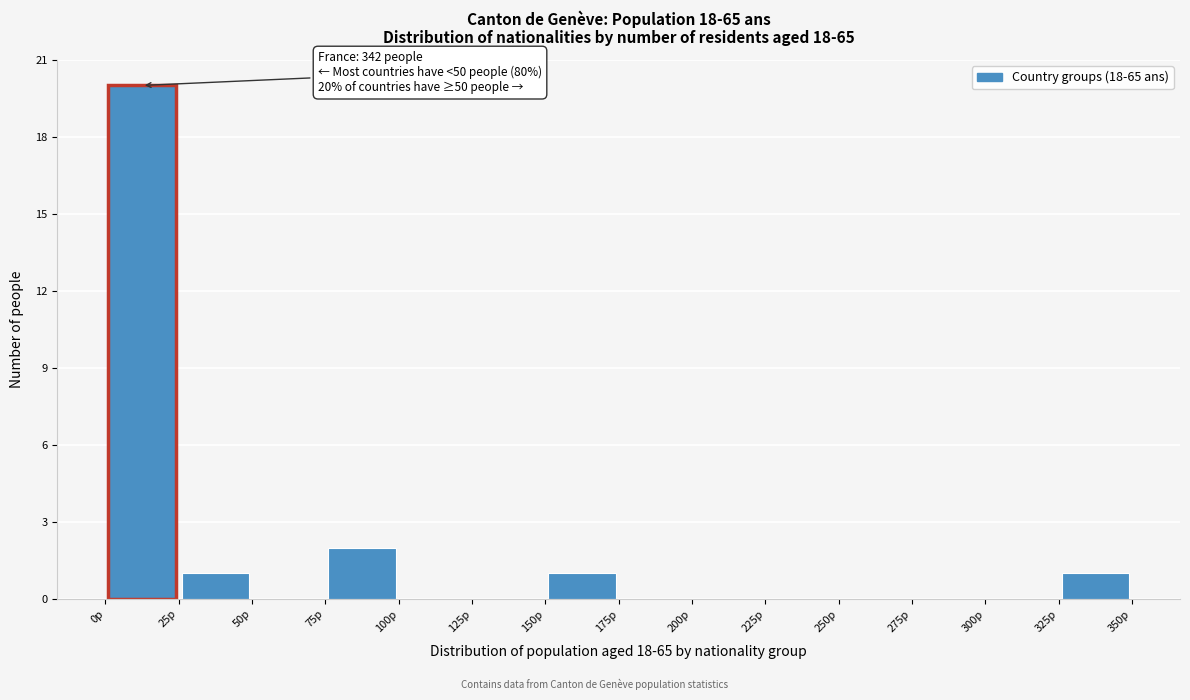

Over which range of the x-axis is the bar tallest?

0 to 25